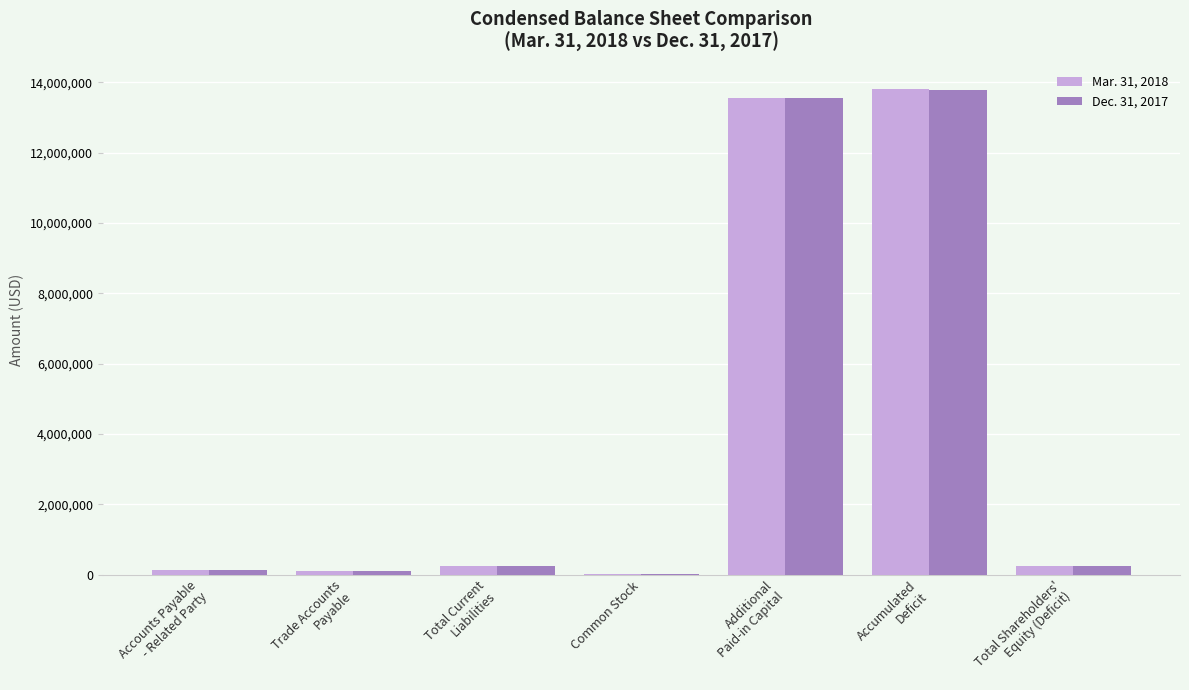

What is the maximum value for Mar. 31, 2018?

13805136